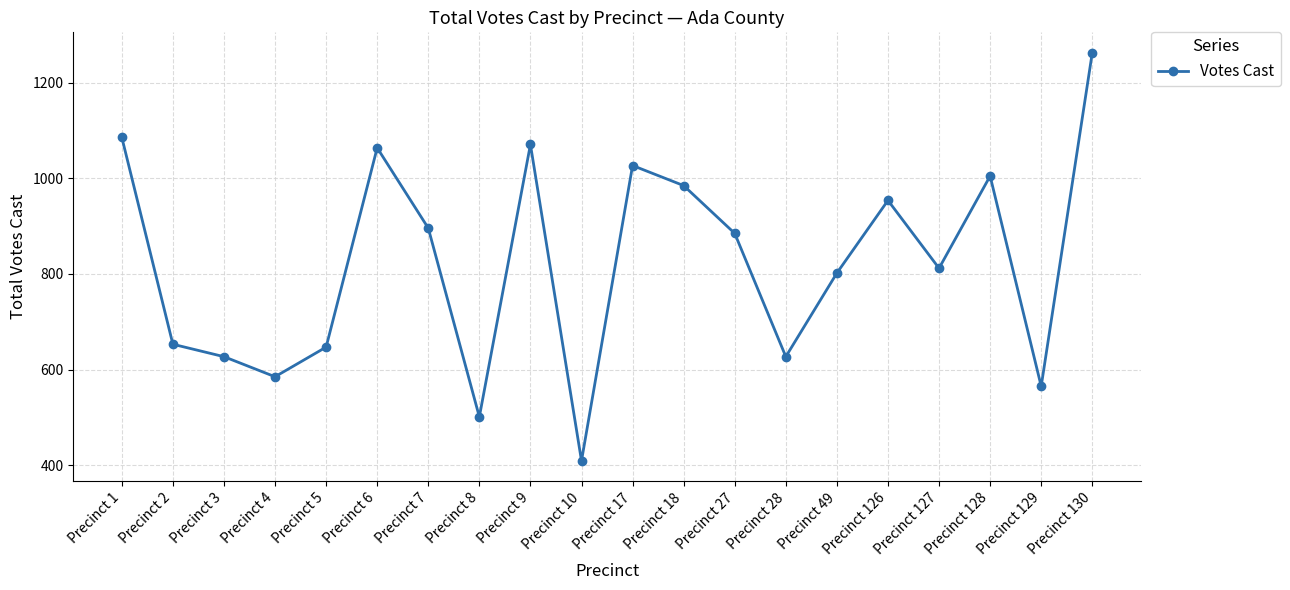

At which label is the value closest to 836?

Precinct 127